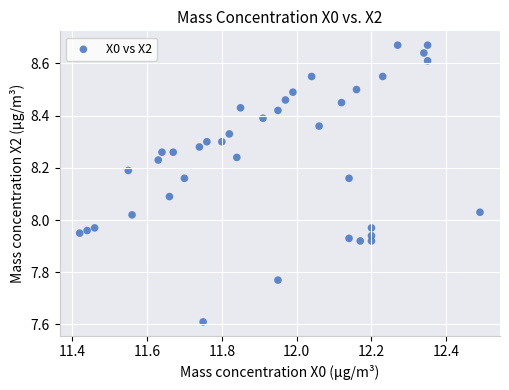

What is the range of X values (max minus min)?

1.1